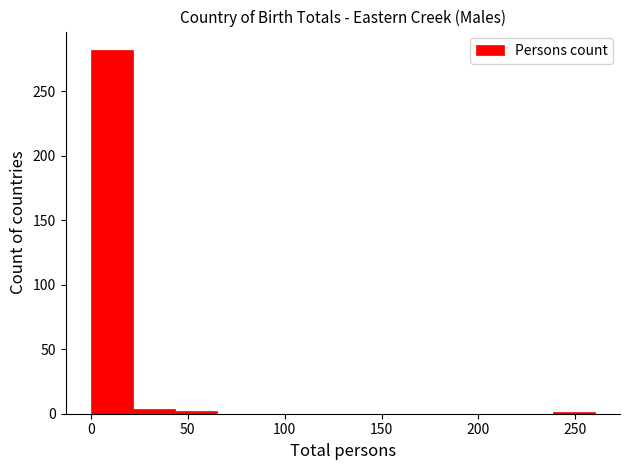

Reading left to right, list every bar in this chart as the range it spans on the x-axis followed by its height. Neither the bar edges nor the heights are printed on the chart, so give them approximately, as read against the axes.

0 to 20: 280
20 to 45: under 5
45 to 65: under 5
65 to 85: 0
85 to 110: 0
110 to 130: 0
130 to 150: 0
150 to 175: 0
175 to 195: 0
195 to 215: 0
215 to 240: 0
240 to 260: under 5